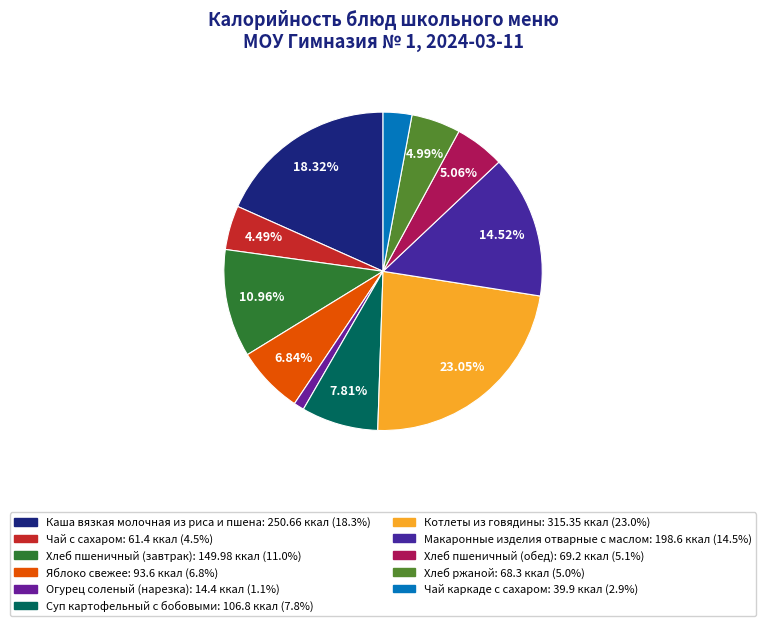

Is it true that Хлеб ржаной is 1% of the pie?

False